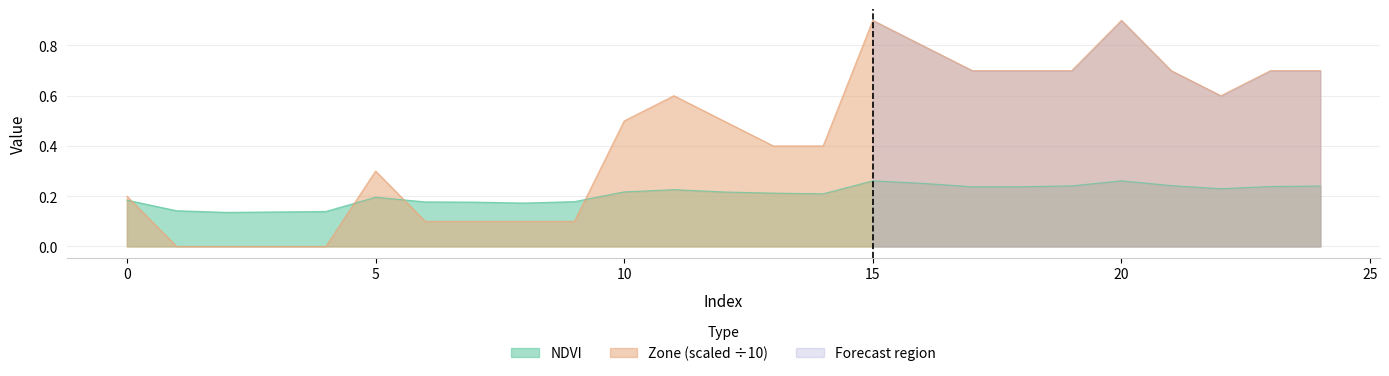

Is the value of Zone at 24 greater than the value of NDVI at 12?

Yes